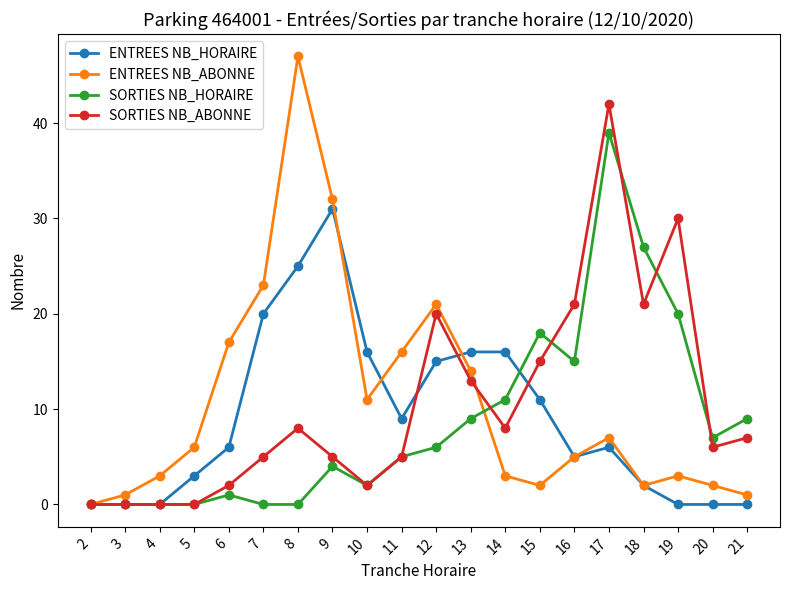

How many data points in SORTIES NB_HORAIRE are less than 6?

10